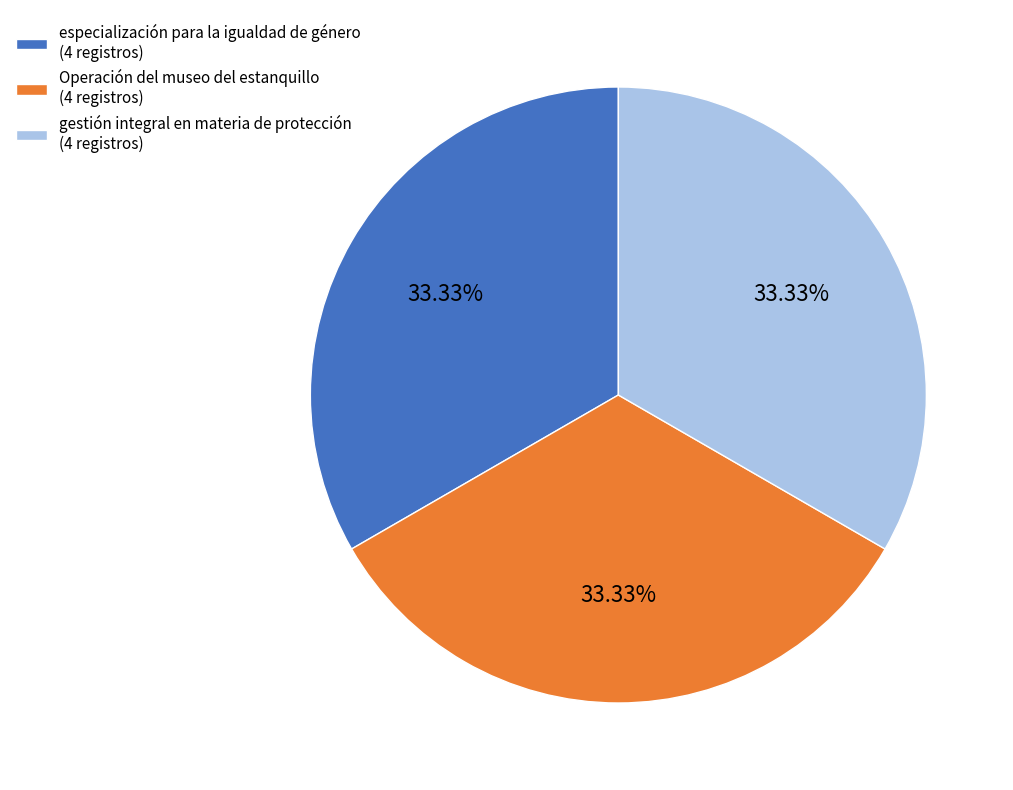

How many segments does this pie chart have?

3